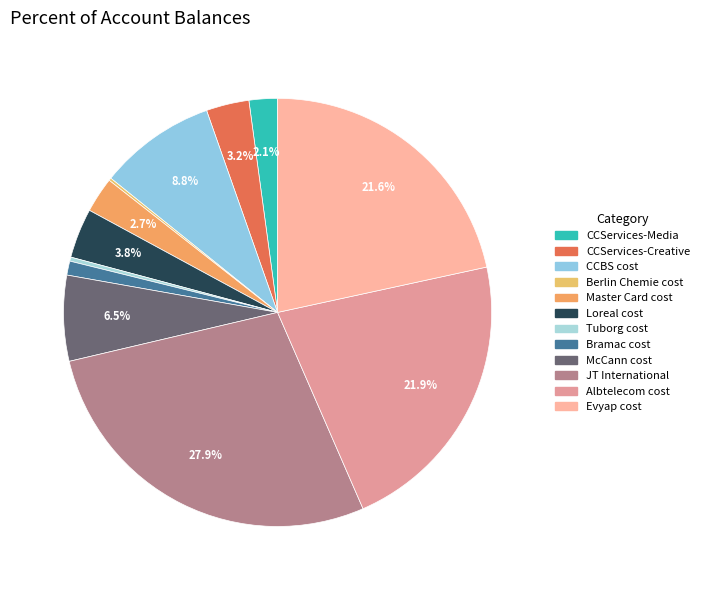

Does Loreal cost represent more than half of the total?

No